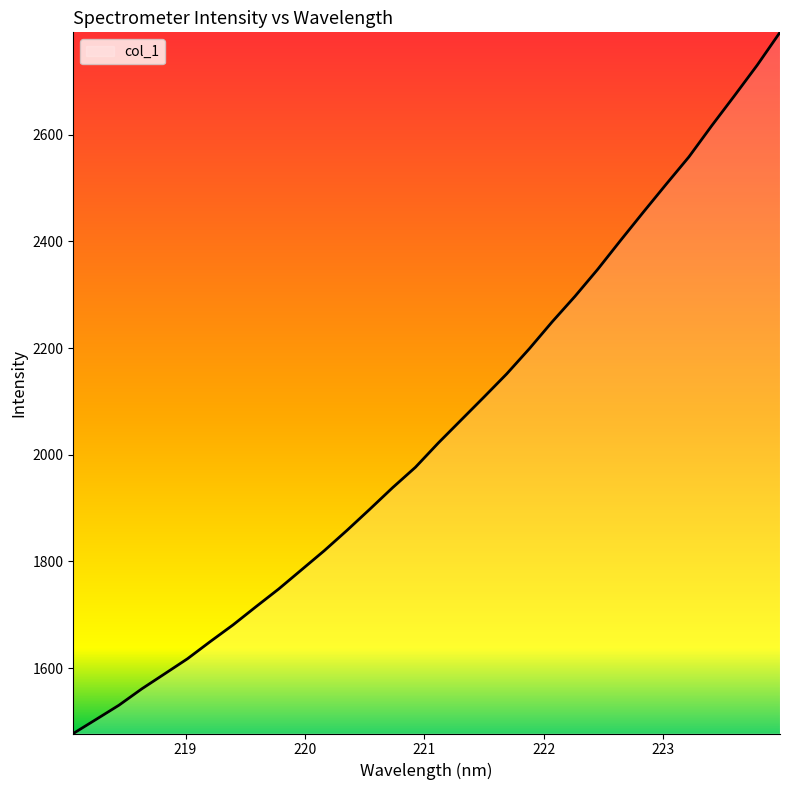

What is the difference between the maximum and minimum values?

1314.7